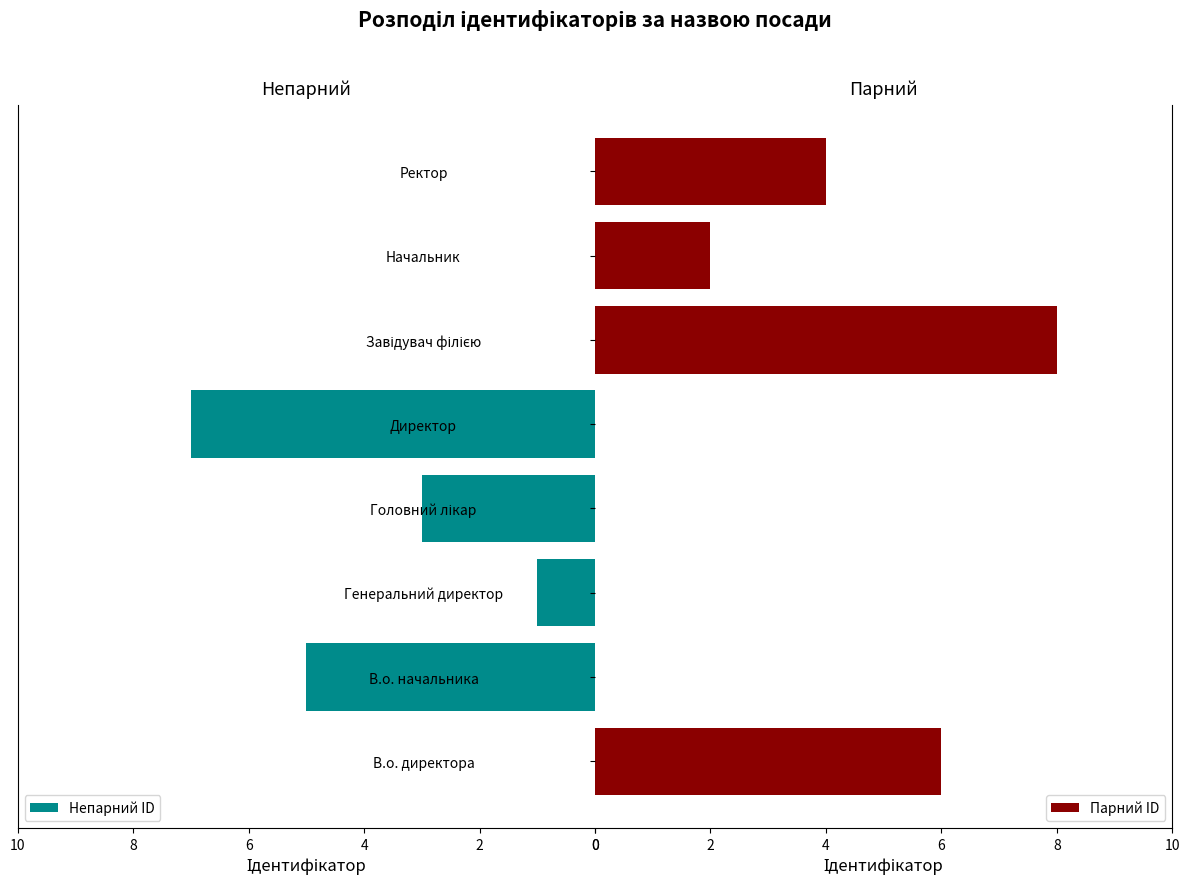

How many data points does each series have?

8